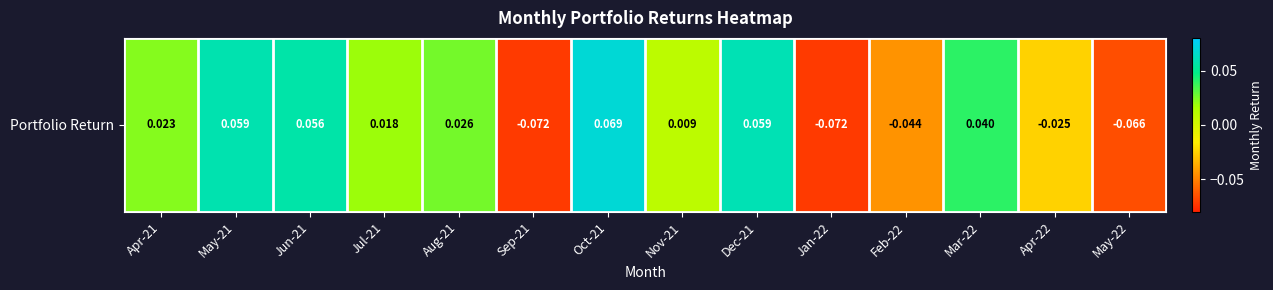

How many values are below 0?

5